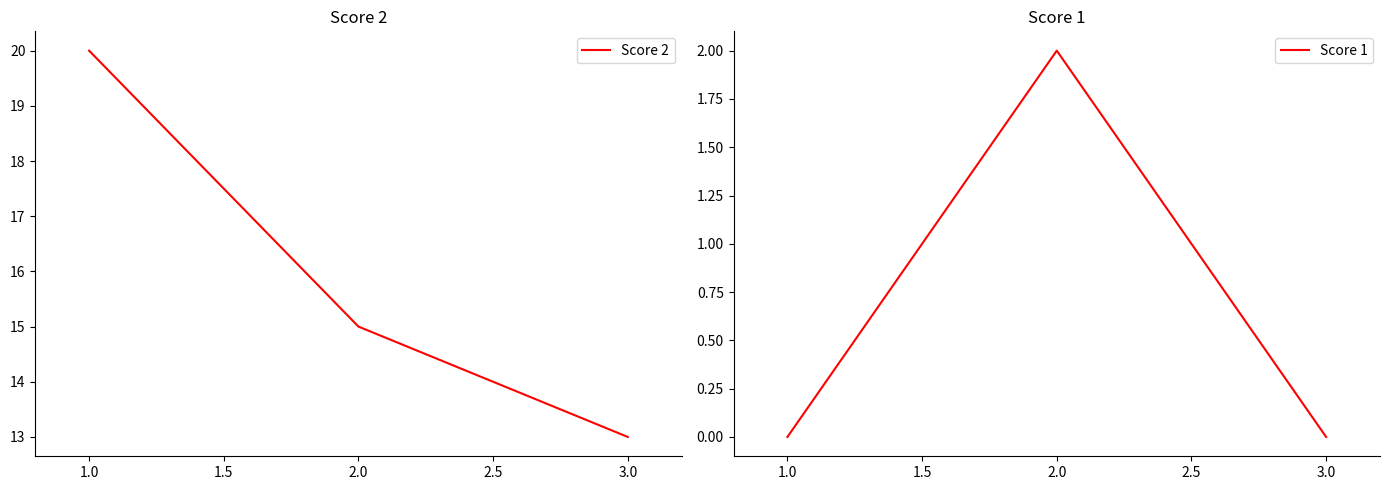

How many distinct data groups are displayed?

2